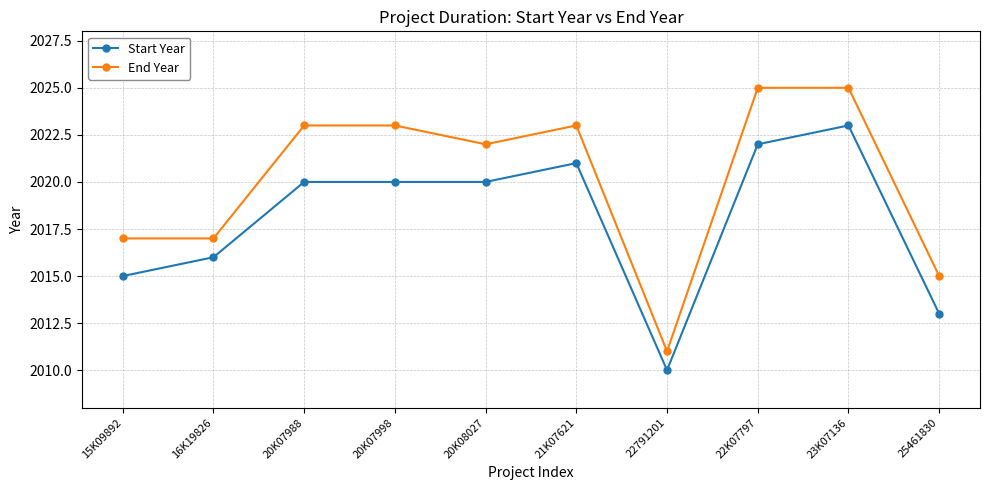

What position from the left is 15K09892?

1